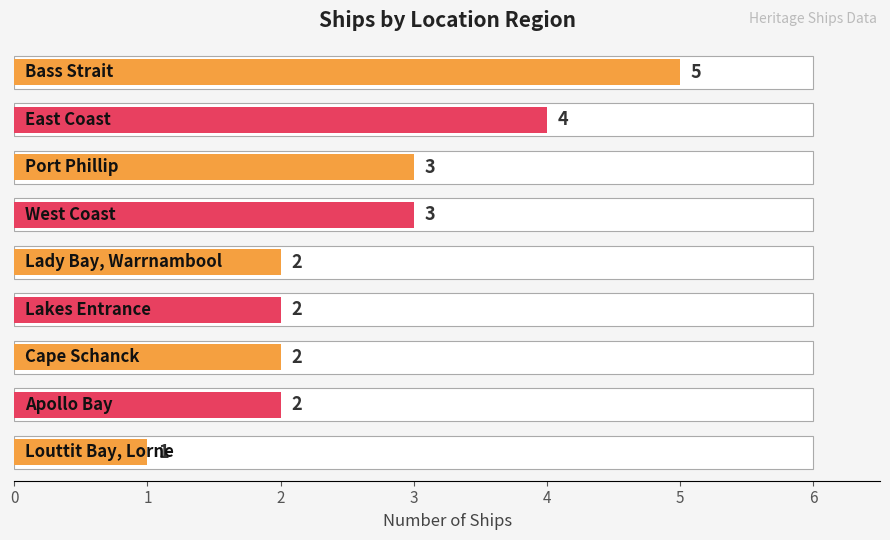

What is the value of the 3rd bar from the left?

3